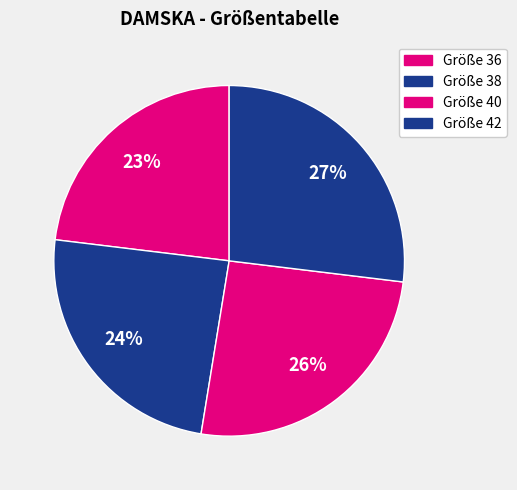

Count the number of slices in the pie.

4